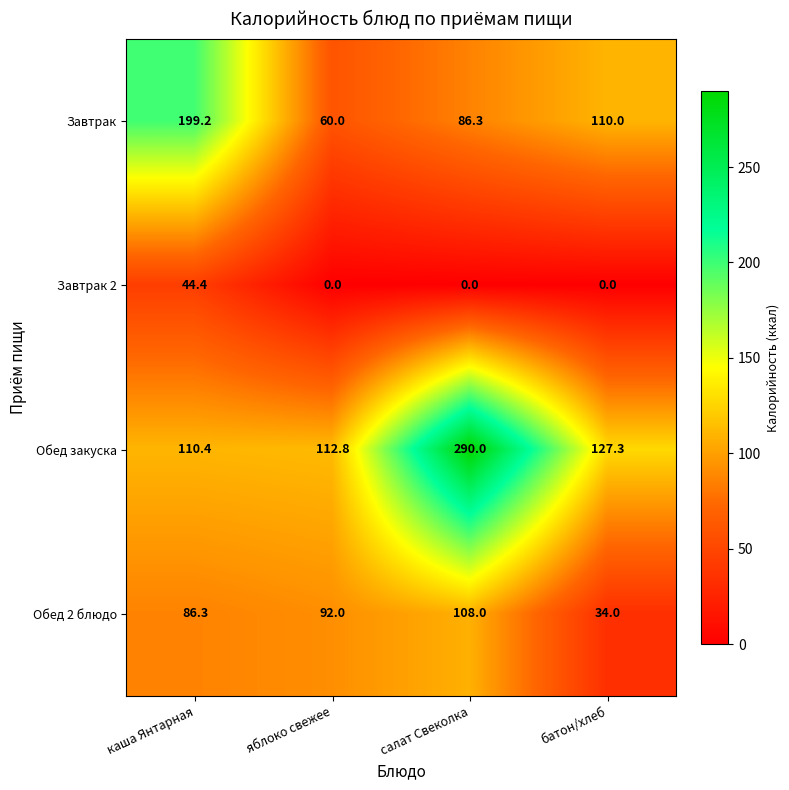

How many data points in Завтрак are less than 110?

2